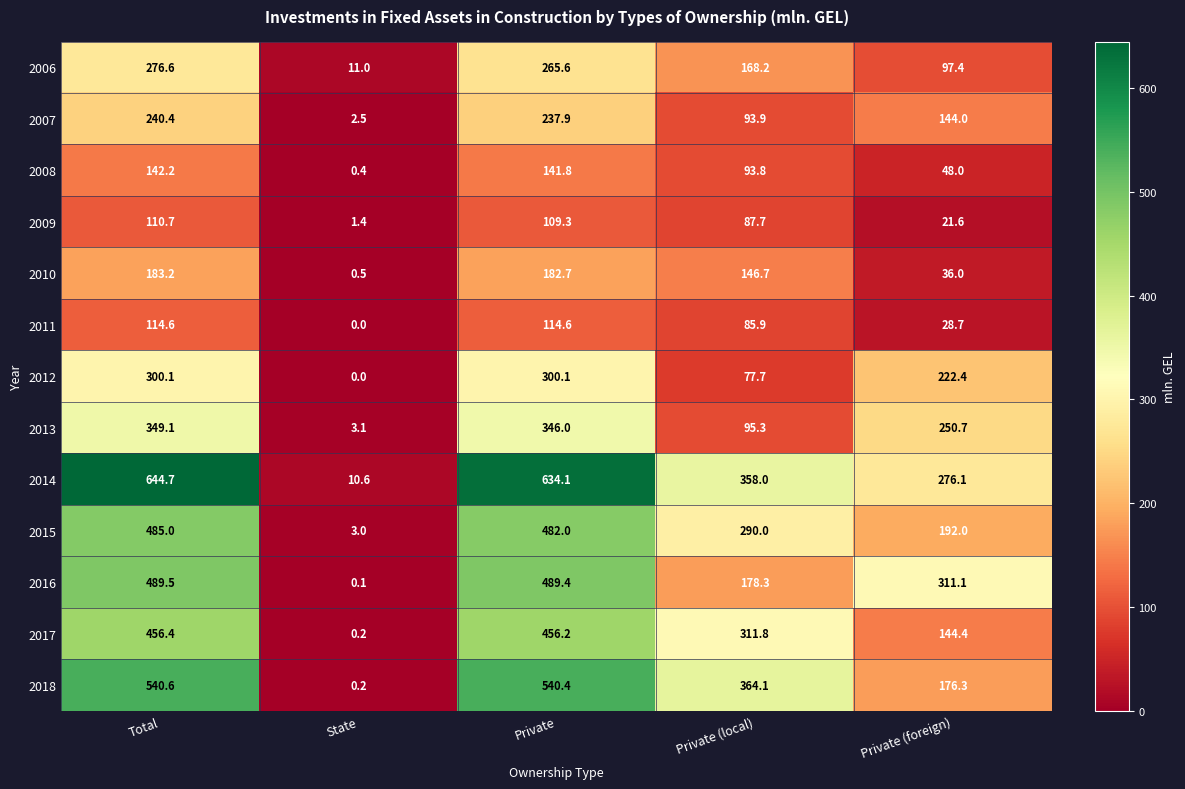

What is the sum of all 2011 values?

343.8